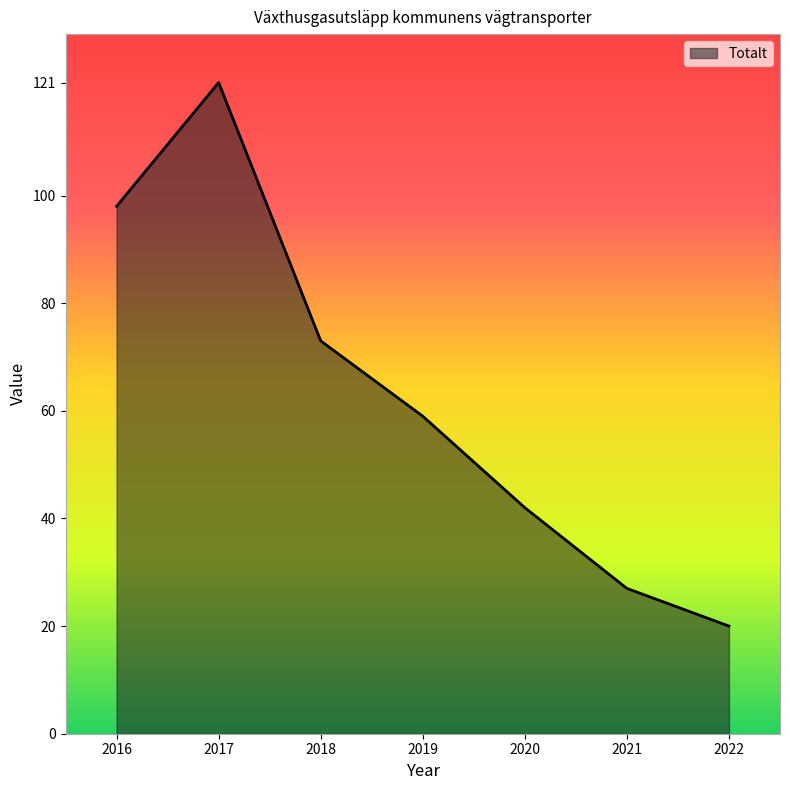

At which label is the value closest to 70?

2018